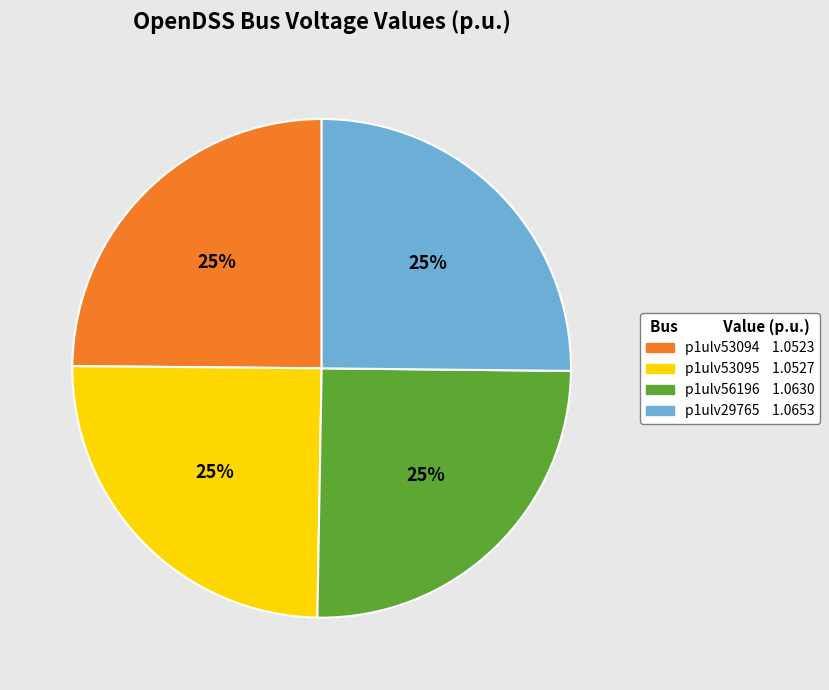

Count the number of slices in the pie.

4